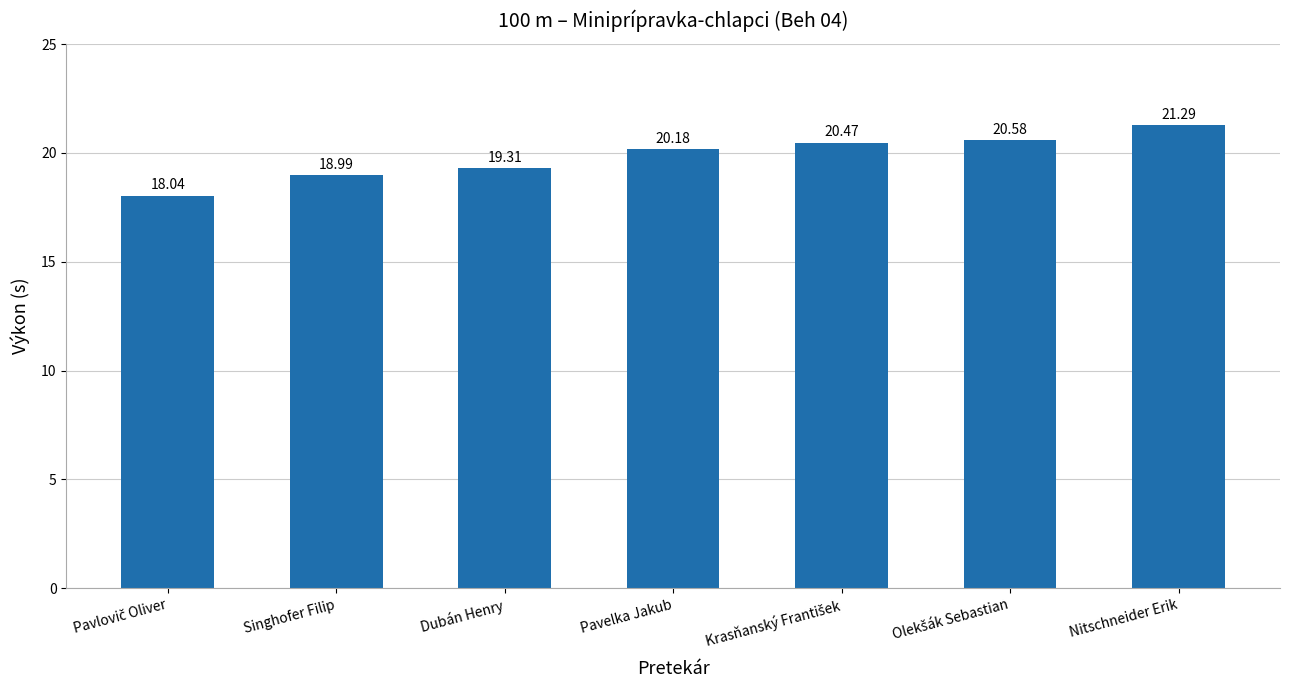

What is the greatest value displayed?

21.3